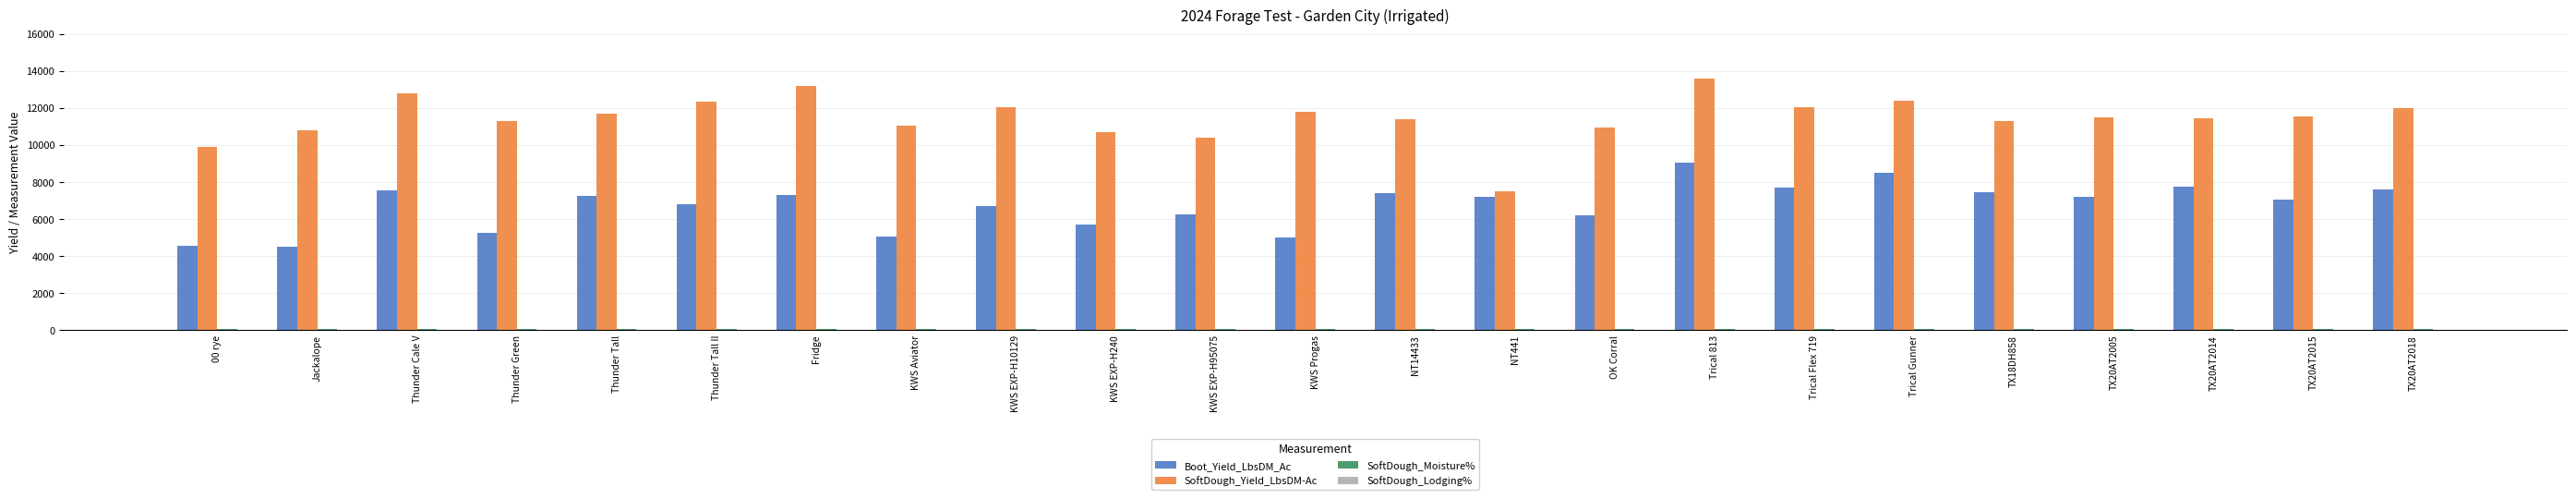

Which category has the highest value across all series?

Trical 813